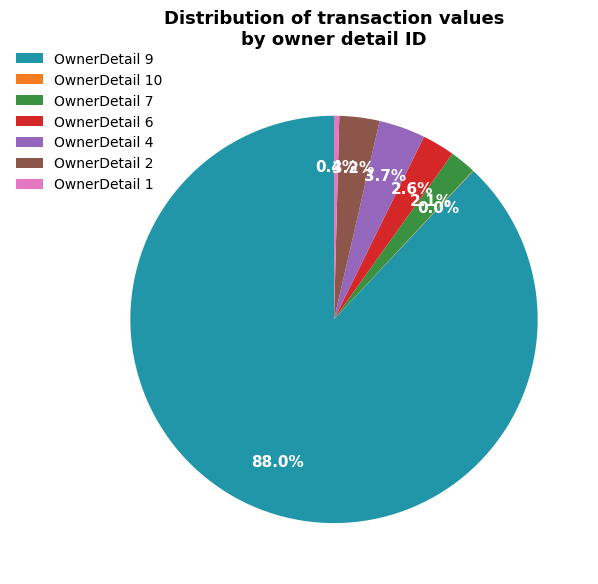

Combined, what portion of the pie is OwnerDetail 7 and OwnerDetail 9?

90.1%